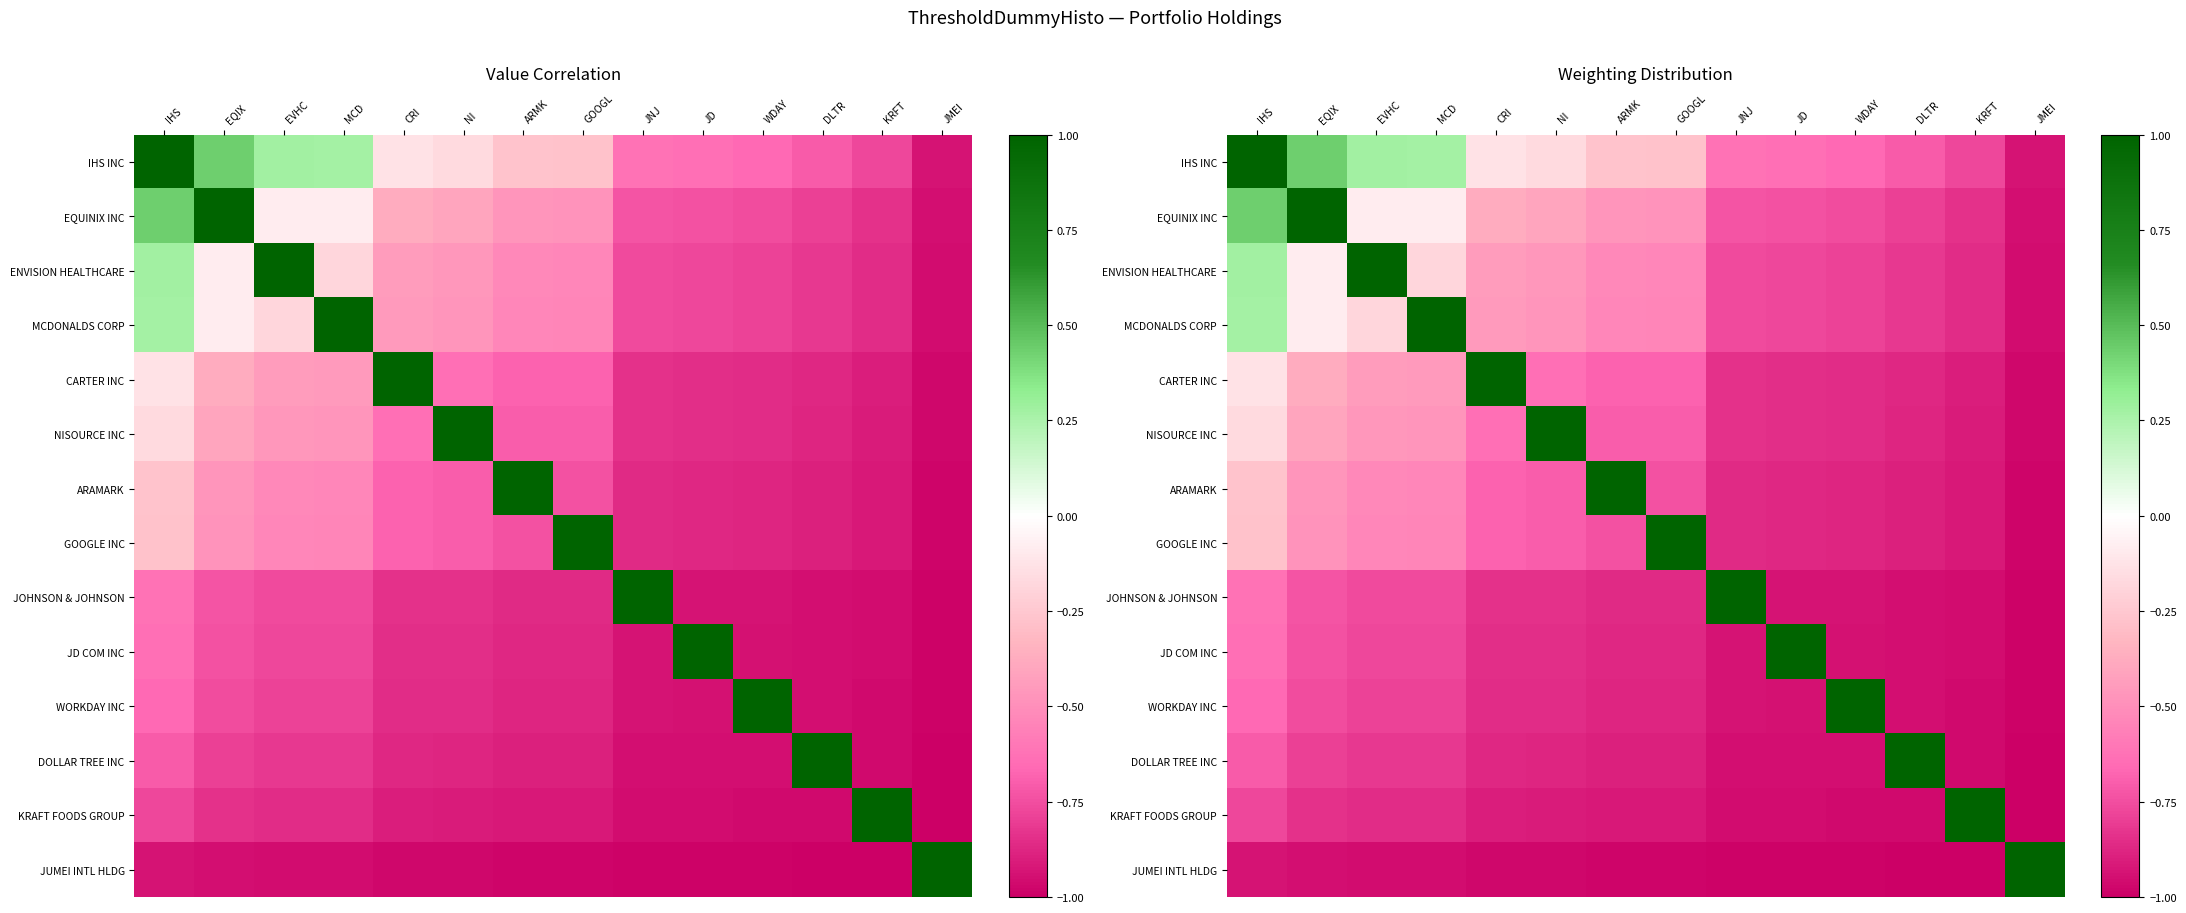

At which label is GOOGLE INC closest to 0?

IHS